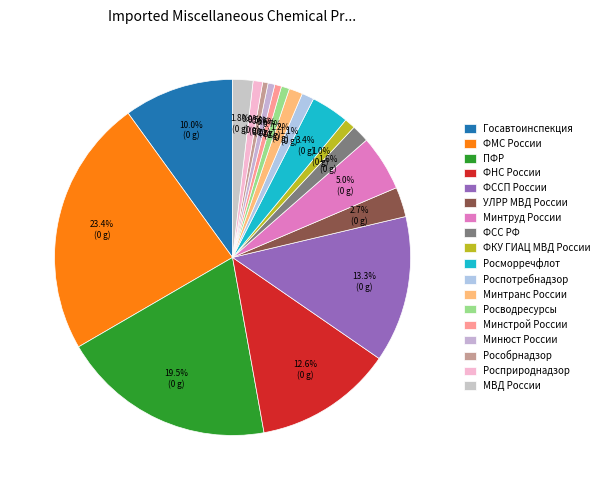

How many segments does this pie chart have?

18